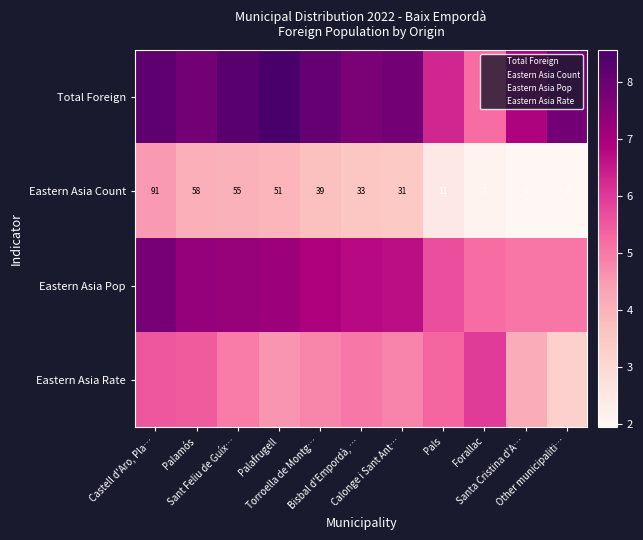

Which category has the highest value in the Eastern Asia Pop series?

Castell d'Aro, Pla…